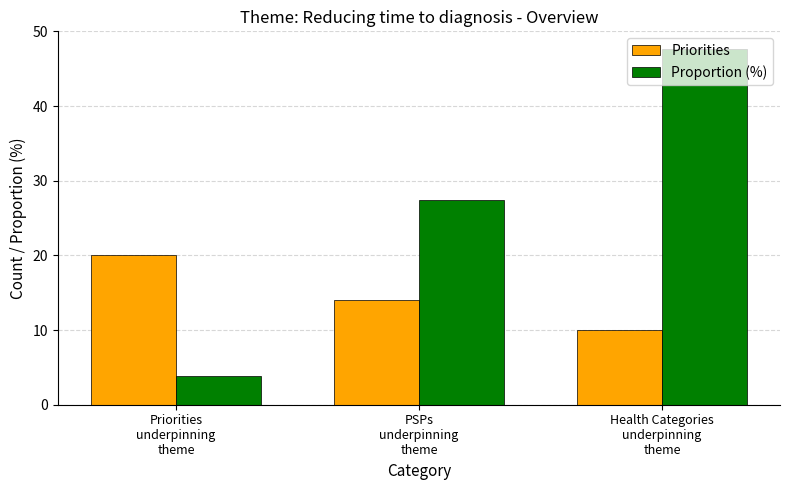

True or false: Proportion (%) has a value of 27.4 at PSPs
underpinning
theme.

True